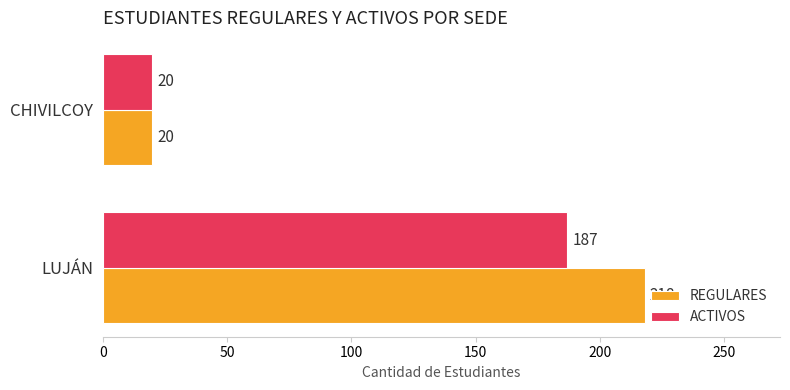

What is the difference between the REGULARES values at LUJÁN and CHIVILCOY?

198